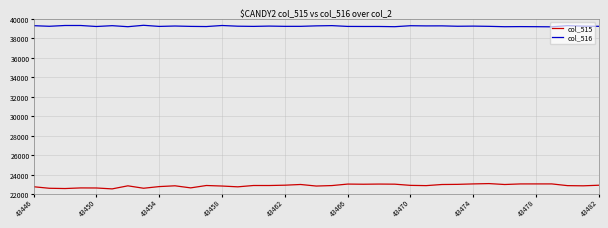

What is the minimum value for col_515?

22573